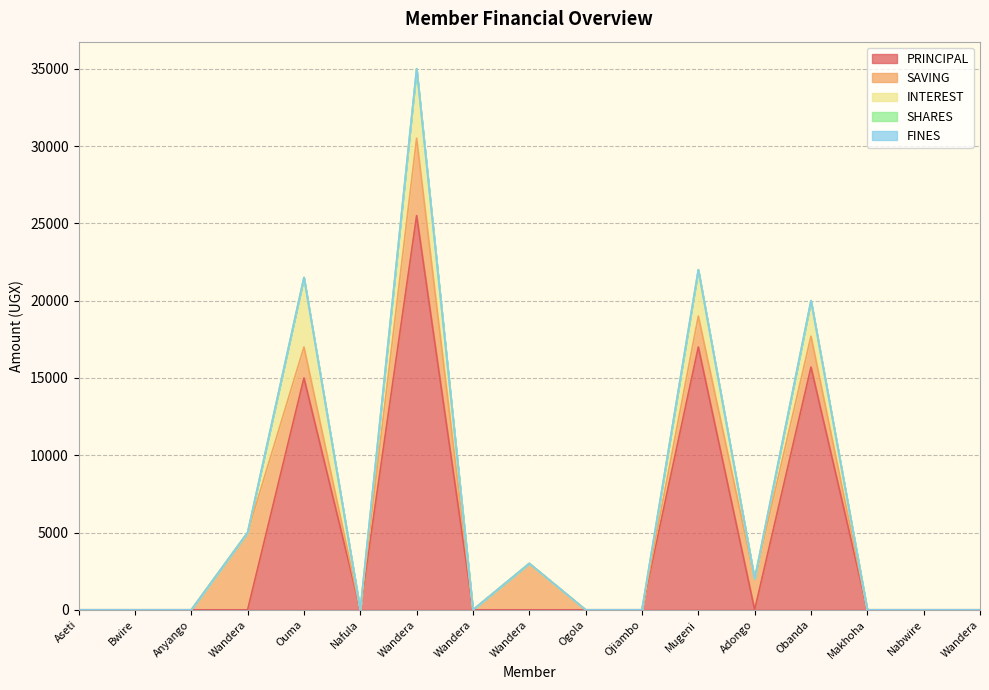

Where is PRINCIPAL nearest to the value 12750?

Ouma